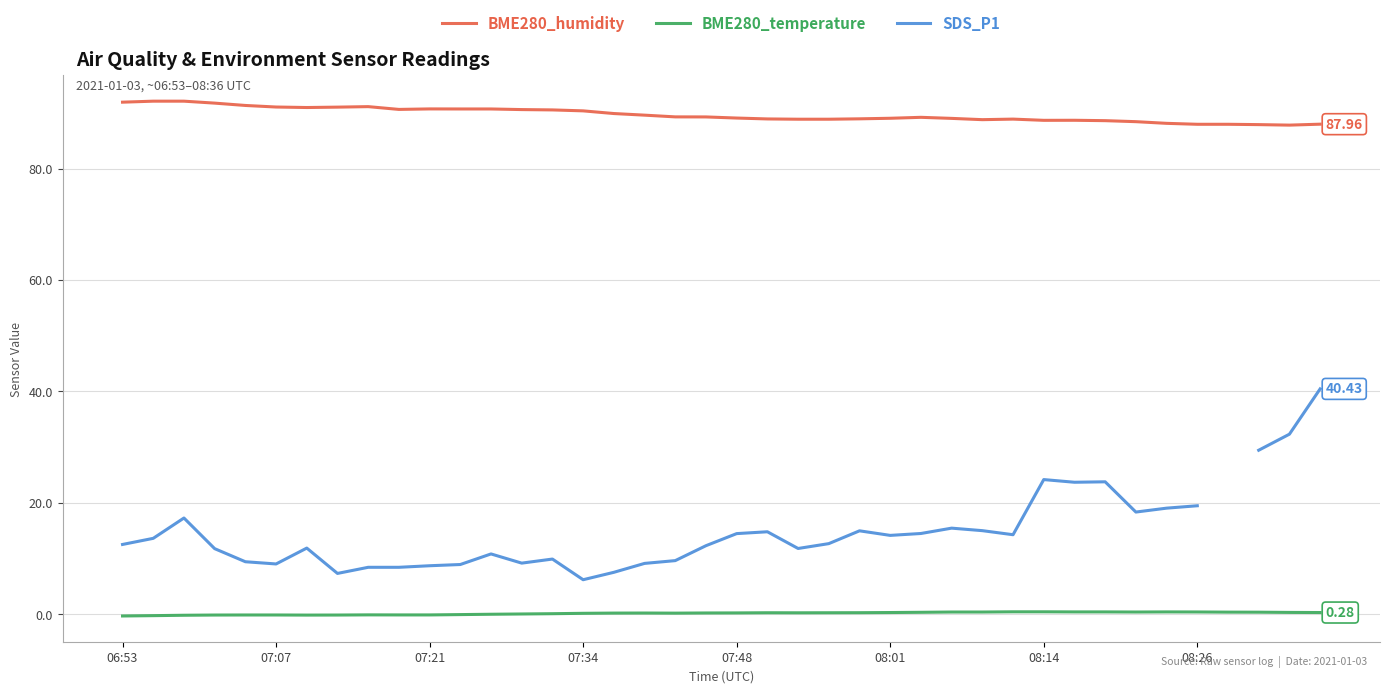

What is the minimum value for BME280_humidity?

87.8